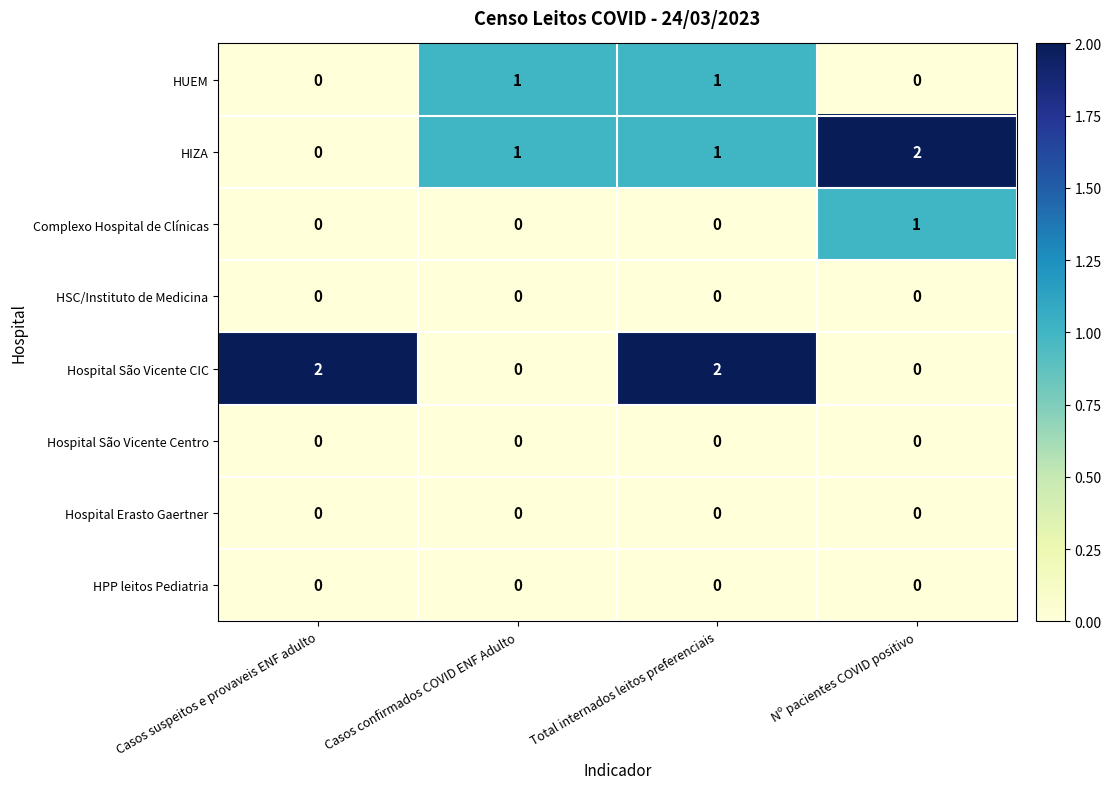

Which series changed the most between Casos suspeitos e provaveis ENF adulto and Casos confirmados COVID ENF Adulto?

Hospital São Vicente CIC